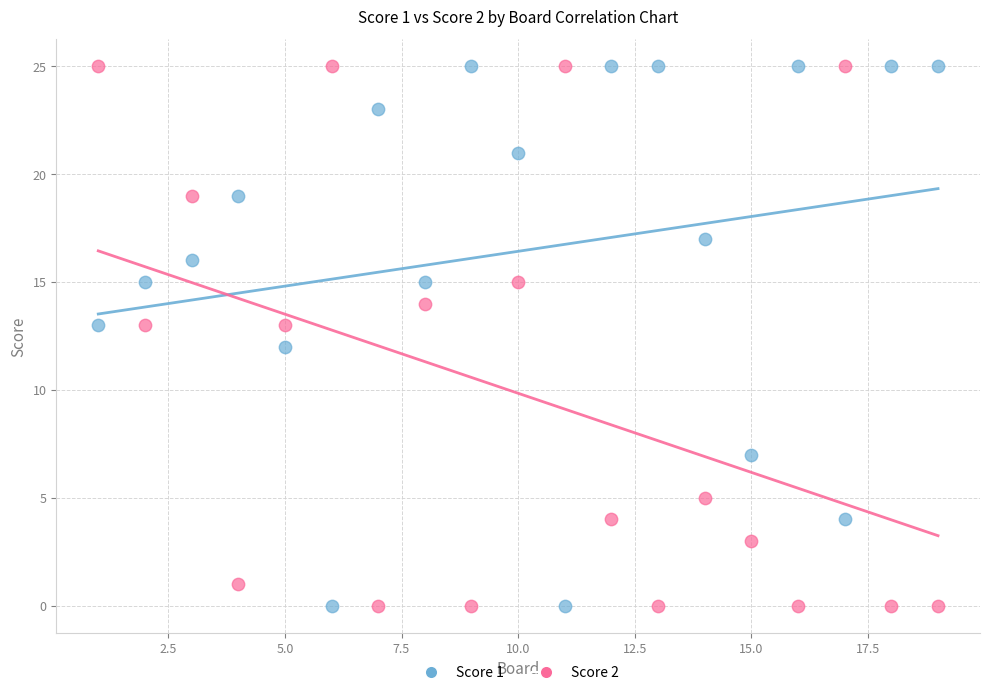

What are all the series names shown in the legend?

Score 1, Score 2